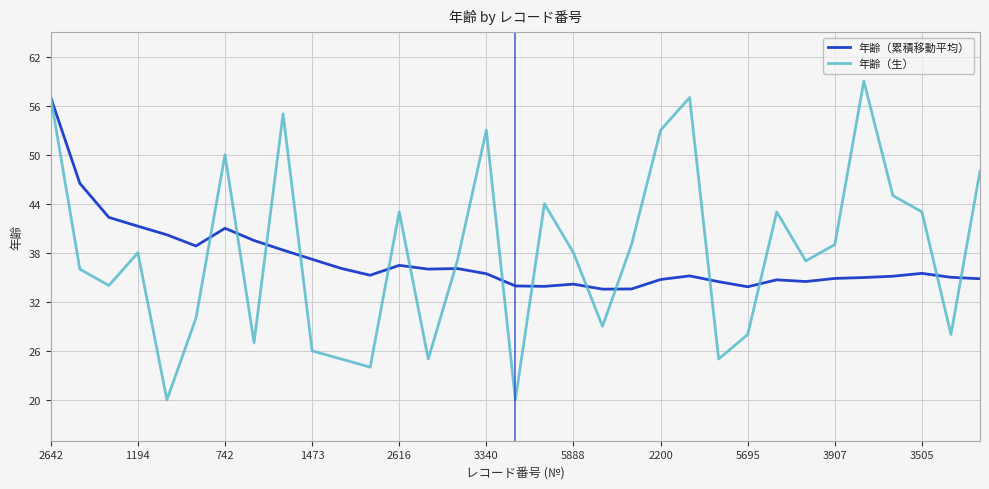

What is the smallest value displayed?

20.0